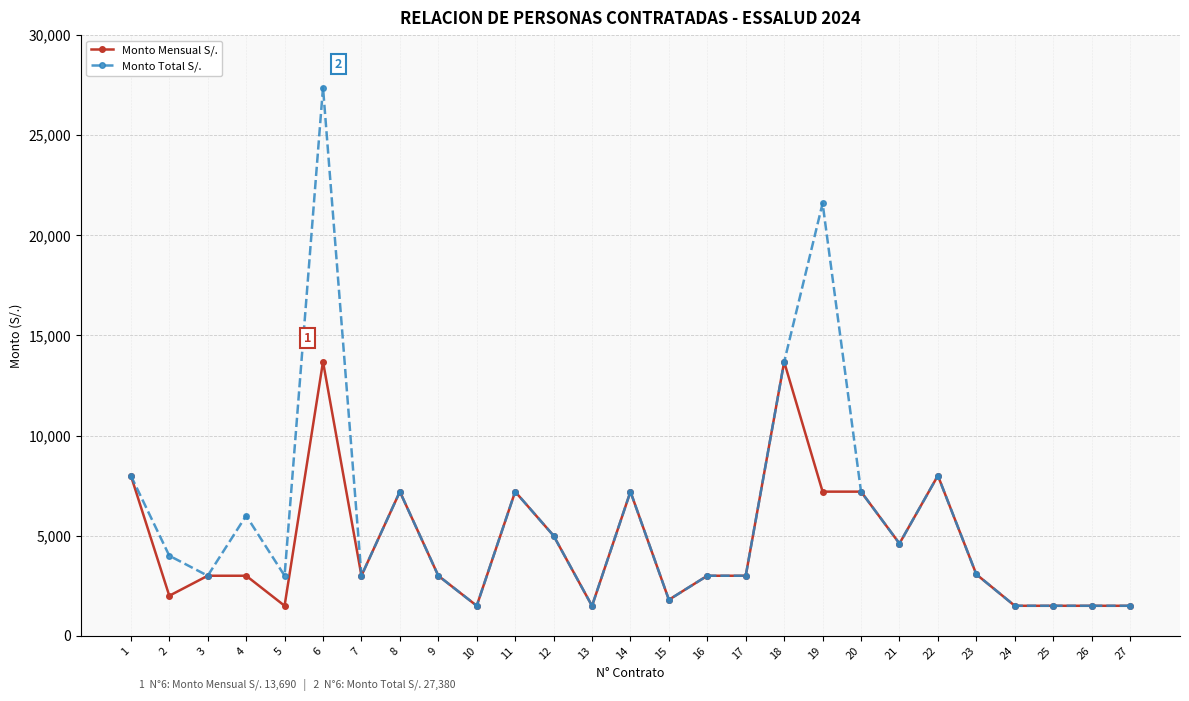

At which category does Monto Total S/. reach its first local peak?

4